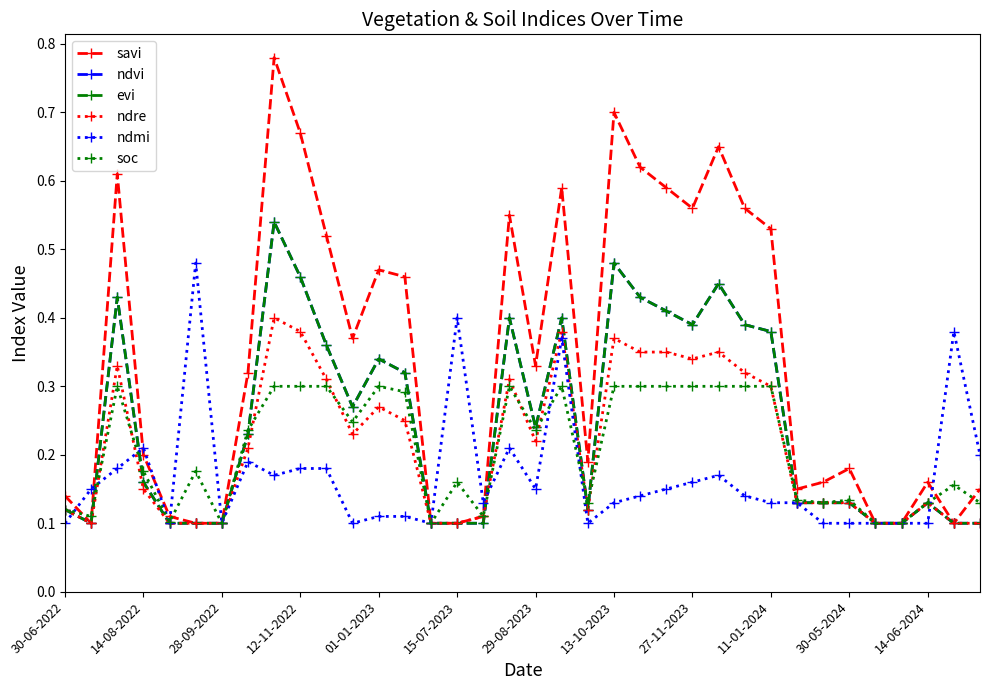

Is this an area chart (filled region under the line)?

No